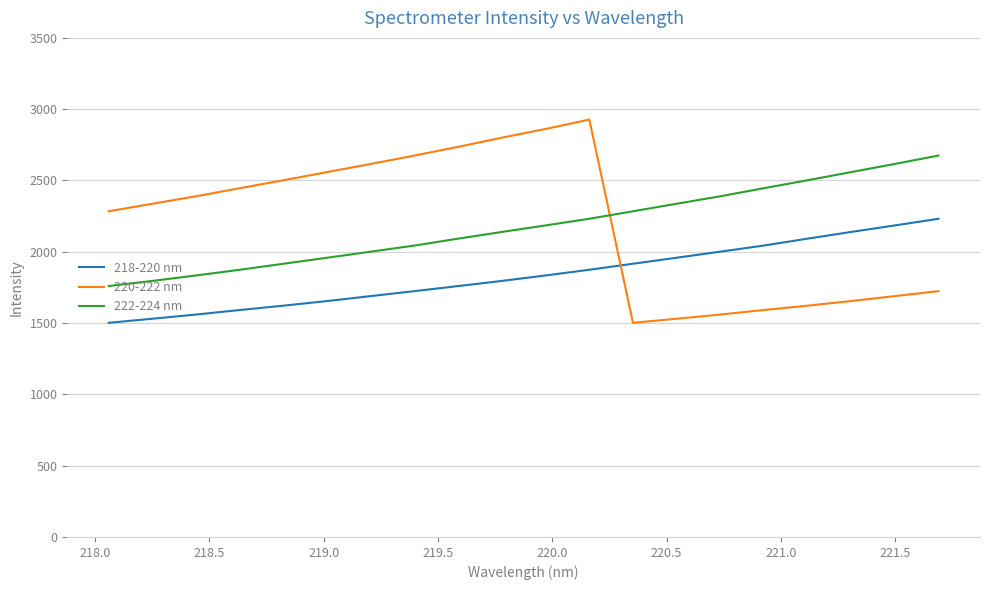

Does the chart have visible grid lines?

Yes